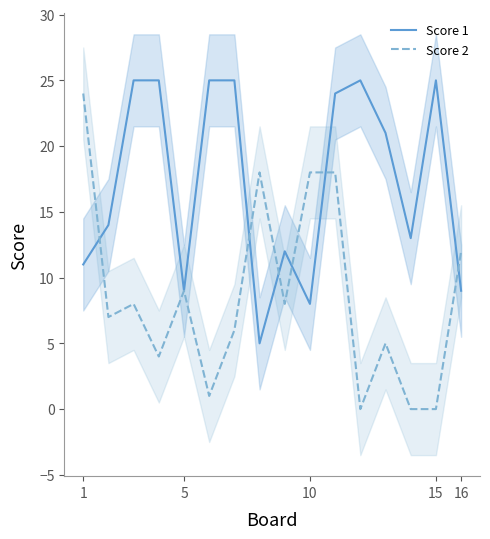

The value of Score 2 at 16 is 8. True or false?

False